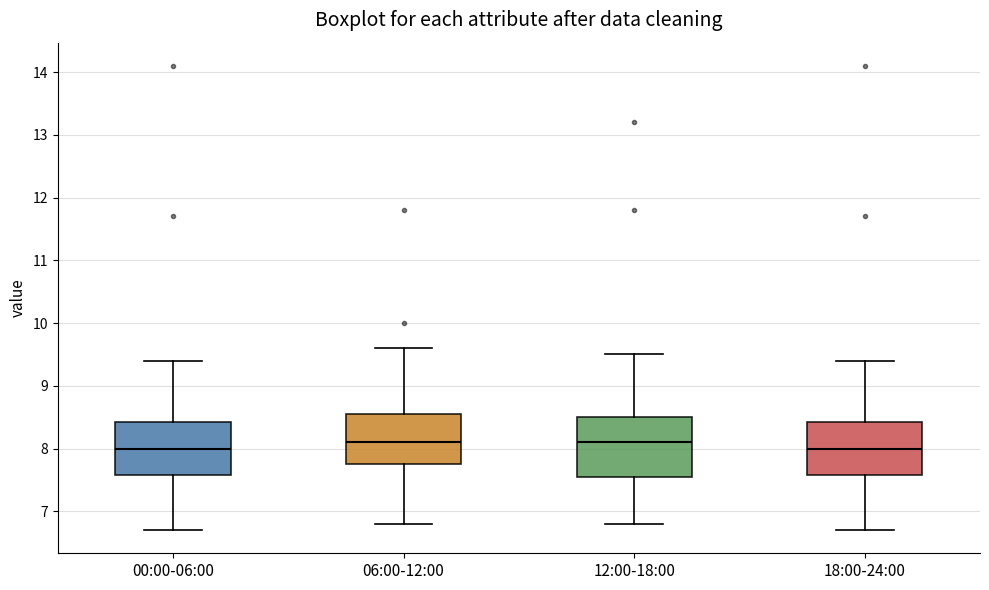

Reading left to right, transcribe this box plot: for each box, give where its median line is, the range the box spans, and where its two whiskers end, as read against the y-axis. The values are not printed on the chart, so give them approximately, as read against the axis.

00:00-06:00: median 8.0, box 7.6 to 8.4, whiskers 6.7 to 9.4
06:00-12:00: median 8.1, box 7.8 to 8.6, whiskers 6.8 to 9.6
12:00-18:00: median 8.1, box 7.6 to 8.5, whiskers 6.8 to 9.5
18:00-24:00: median 8.0, box 7.6 to 8.4, whiskers 6.7 to 9.4